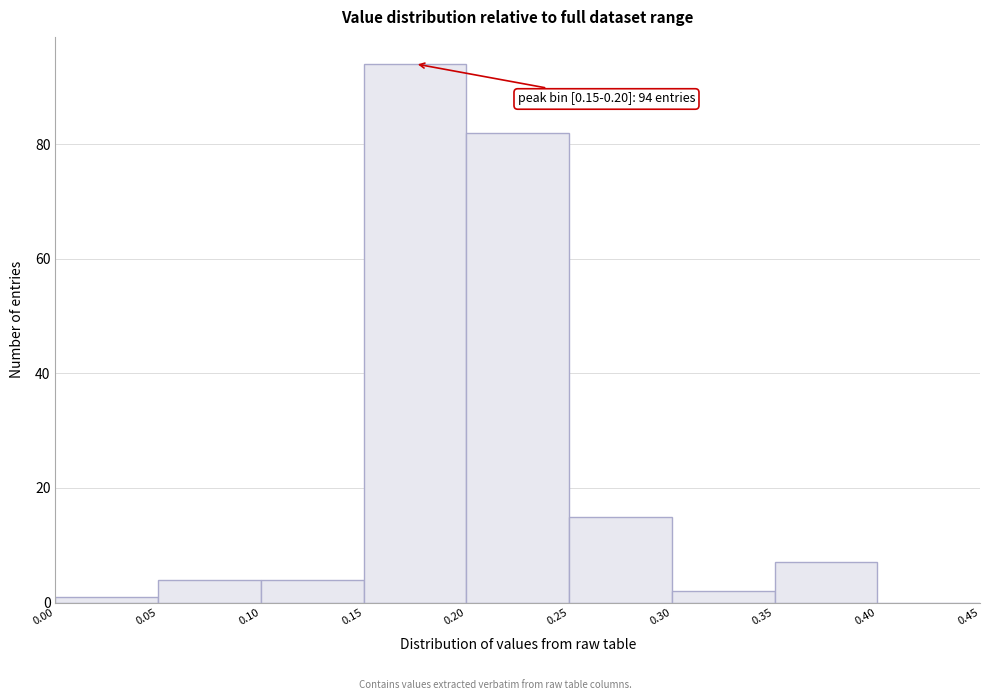

Which range on the x-axis has the tallest bar?

0.15 to 0.20